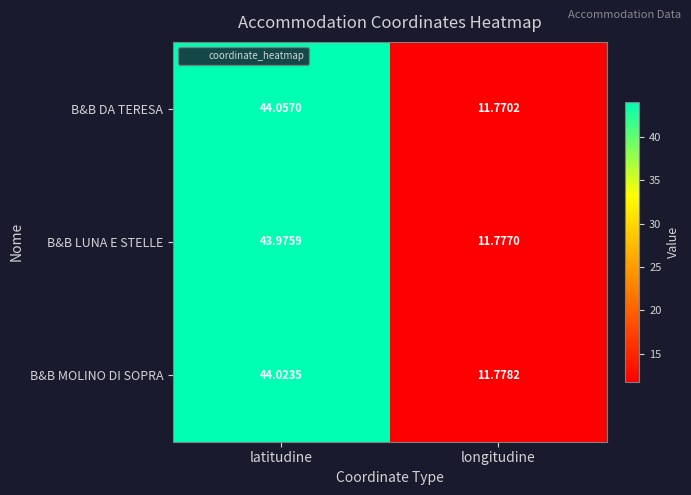

At which label is B&B DA TERESA closest to 27?

longitudine